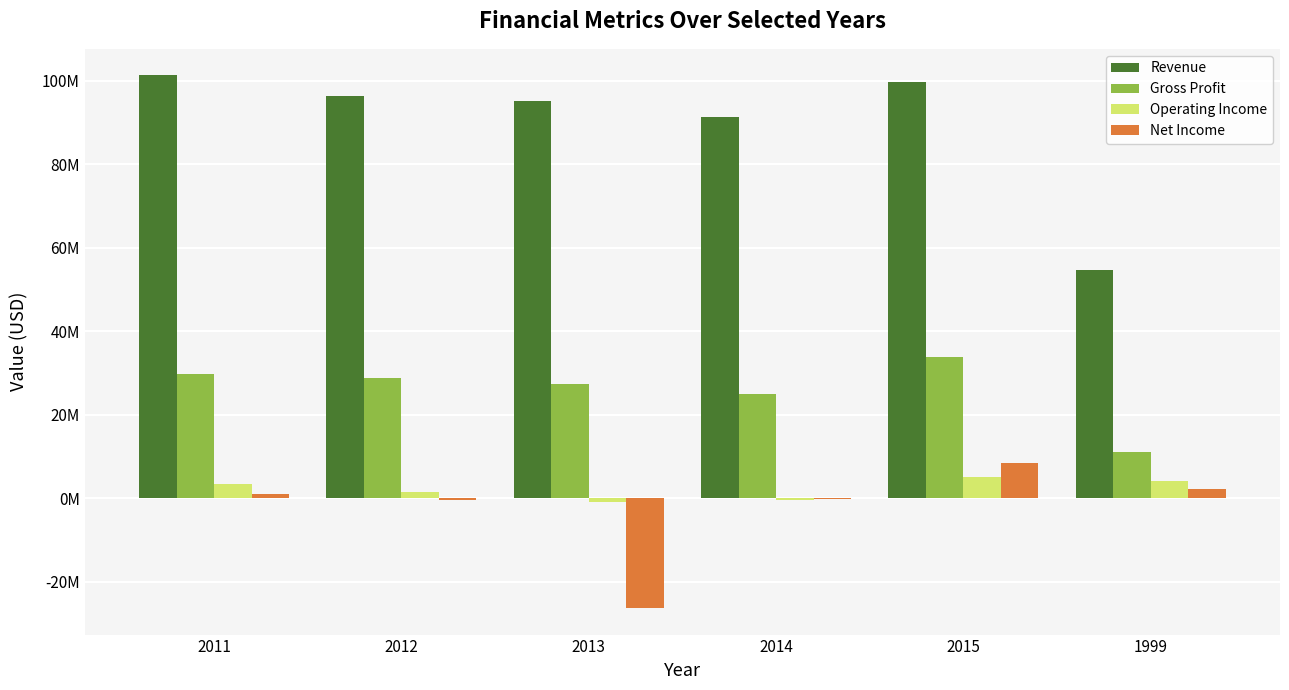

Which category has the highest value in the Revenue series?

2011